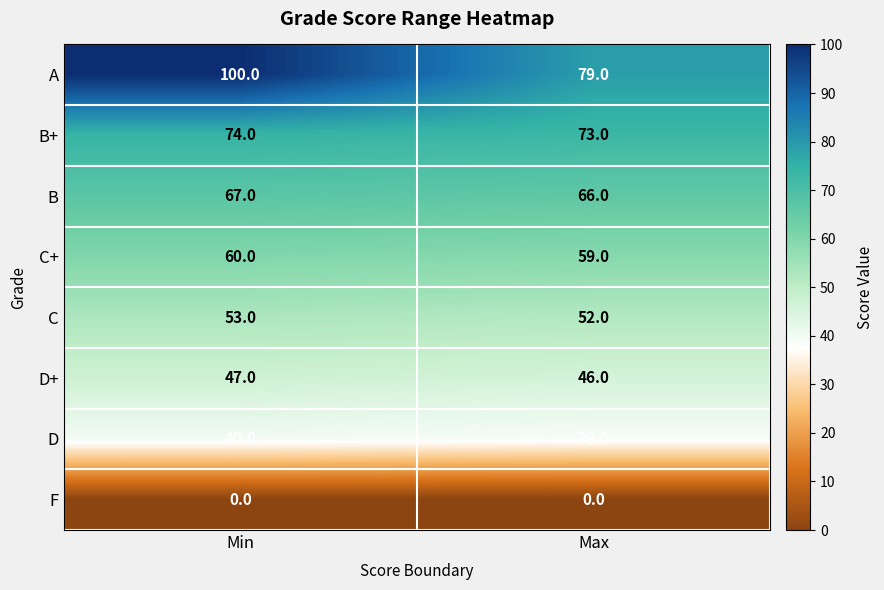

List the series in order of their peak value, highest first.

A, B+, B, C+, C, D+, D, F